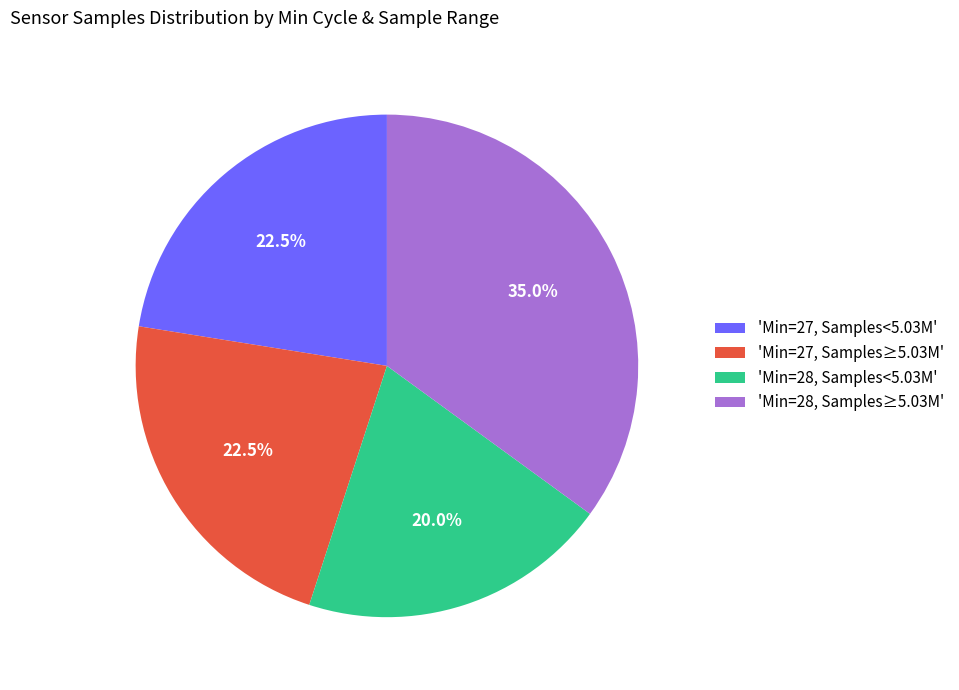

What is the ratio of the value at 'Min=28, Samples<5.03M' to the value at 'Min=27, Samples≥5.03M'?

0.9